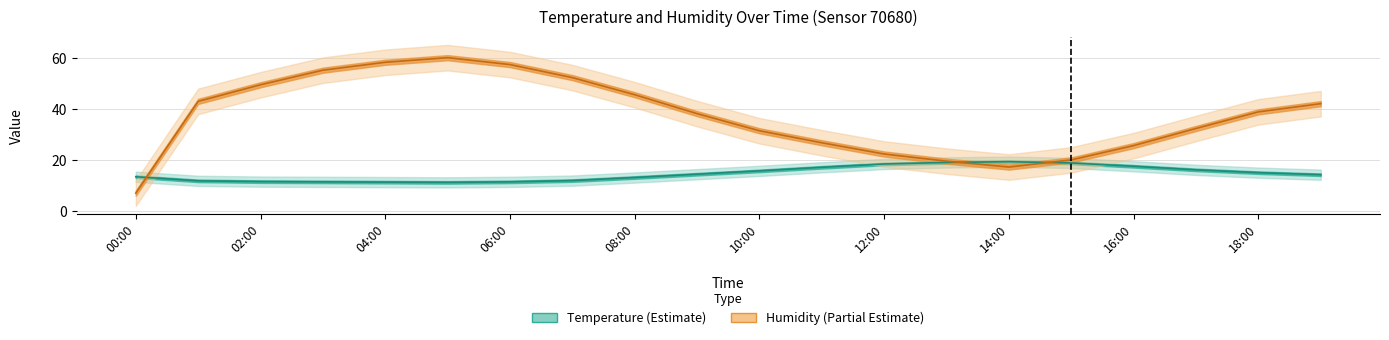

Reading left to right, what are all the values shown in this chart?

temperature: 13.5	11.9	11.6	11.5	11.4	11.3	11.5	12.0	13.2	14.5	15.8	17.2	18.5	19.1	19.4	18.9	17.6	16.2	15.1	14.3
temperature_upper: 15.5	13.9	13.6	13.5	13.4	13.3	13.5	14.0	15.2	16.5	17.8	19.2	20.5	21.1	21.4	20.9	19.6	18.2	17.1	16.3
temperature_lower: 11.5	9.9	9.6	9.5	9.4	9.3	9.5	10.0	11.2	12.5	13.8	15.2	16.5	17.1	17.4	16.9	15.6	14.2	13.1	12.3
humidity: 7.1	43.0	49.5	55.2	58.3	60.1	57.4	52.3	45.6	38.2	31.5	26.8	22.4	19.6	17.3	20.1	25.7	32.4	38.9	42.1
humidity_upper: 12.1	48.0	54.5	60.2	63.3	65.1	62.4	57.3	50.6	43.2	36.5	31.8	27.4	24.6	22.3	25.1	30.7	37.4	43.9	47.1
humidity_lower: 2.1	38.0	44.5	50.2	53.3	55.1	52.4	47.3	40.6	33.2	26.5	21.8	17.4	14.6	12.3	15.1	20.7	27.4	33.9	37.1